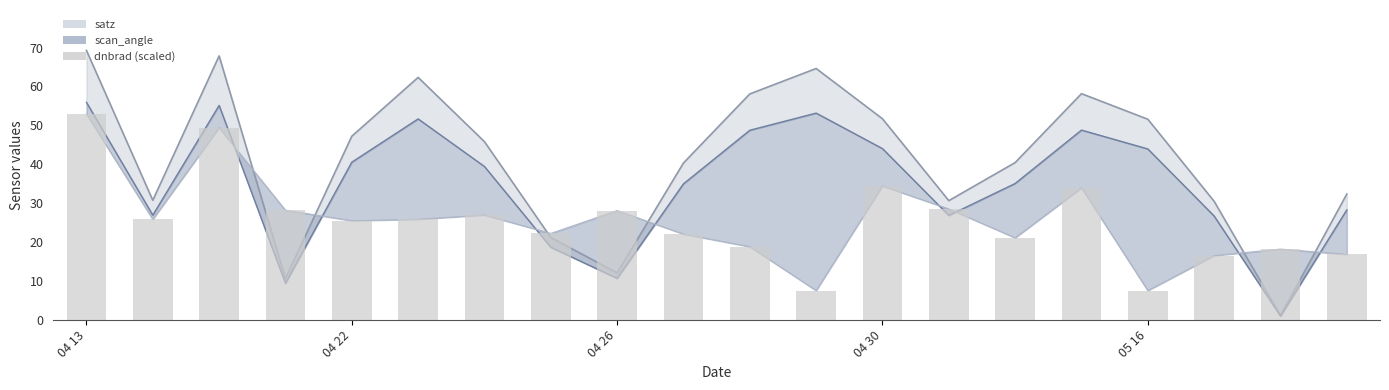

What is the label of the 20th bar from the left?

19